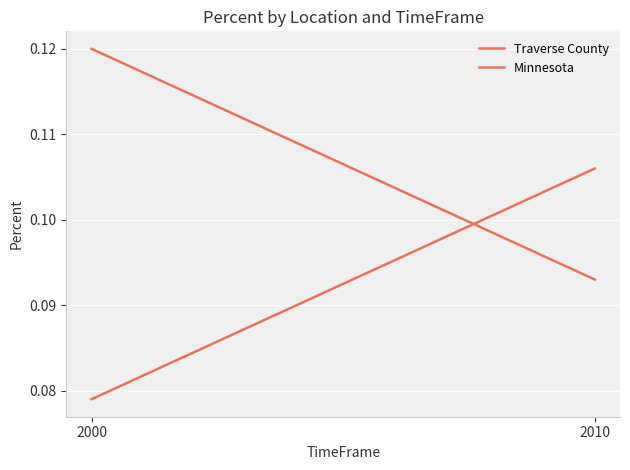

What are all the series names shown in the legend?

Traverse County, Minnesota